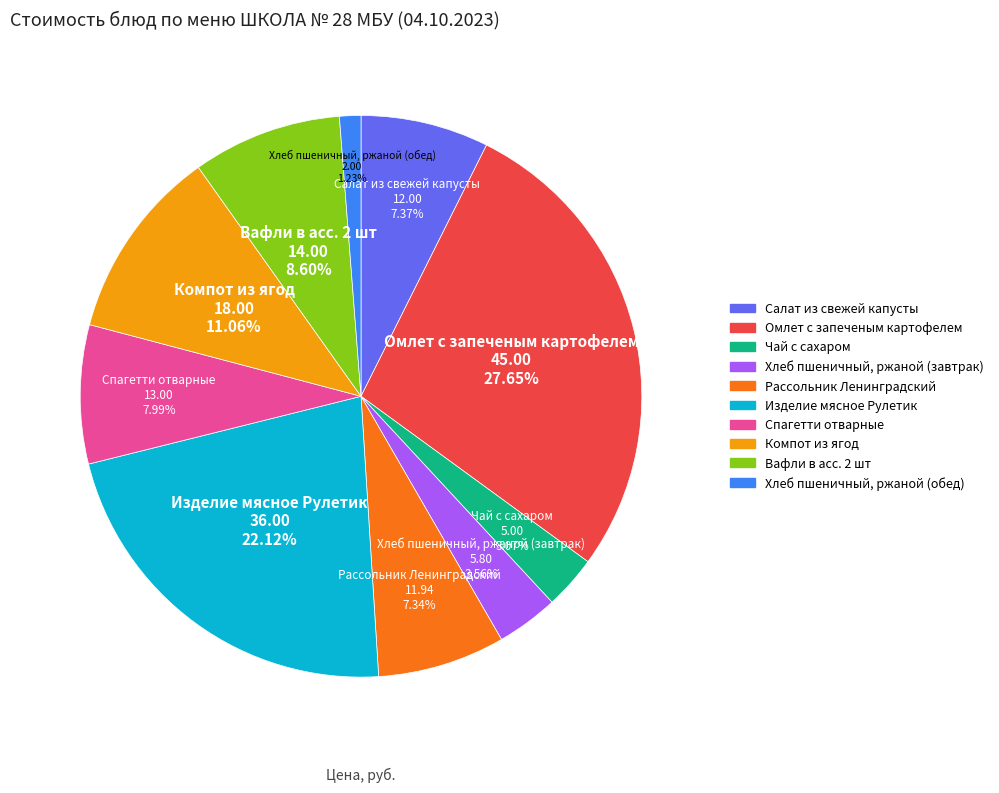

What percentage is the Салат из свежей капусты slice, to the nearest percent?

7%